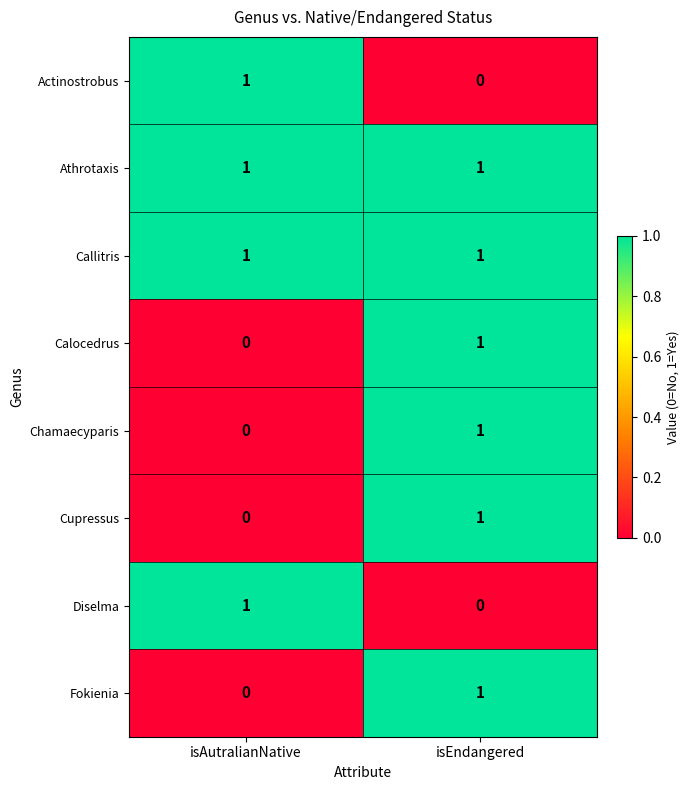

How many distinct data groups are displayed?

8